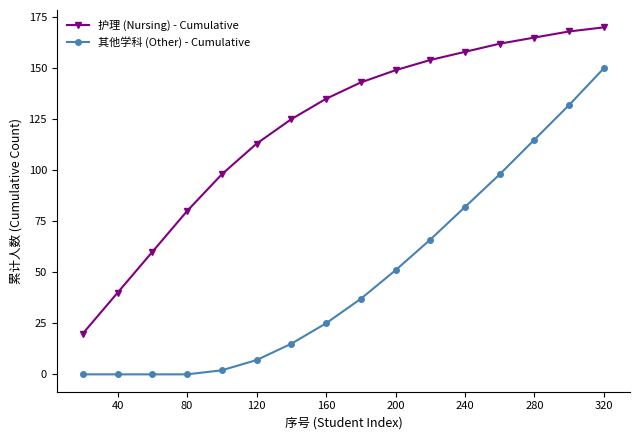

True or false: 其他学科 (Other) - Cumulative and 护理 (Nursing) - Cumulative cross at least once.

False